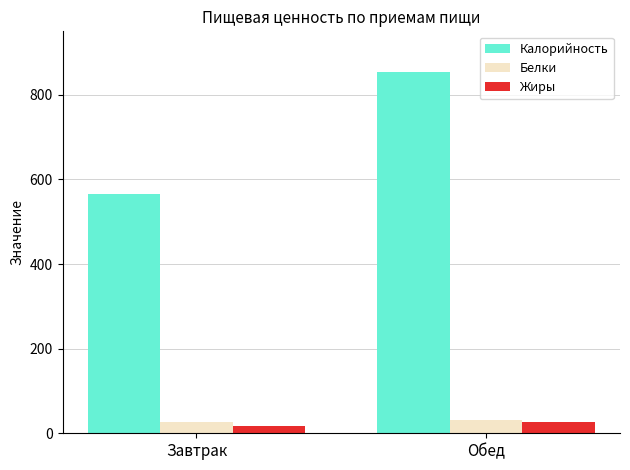

List the labels in order of Калорийность value, largest first.

Обед, Завтрак